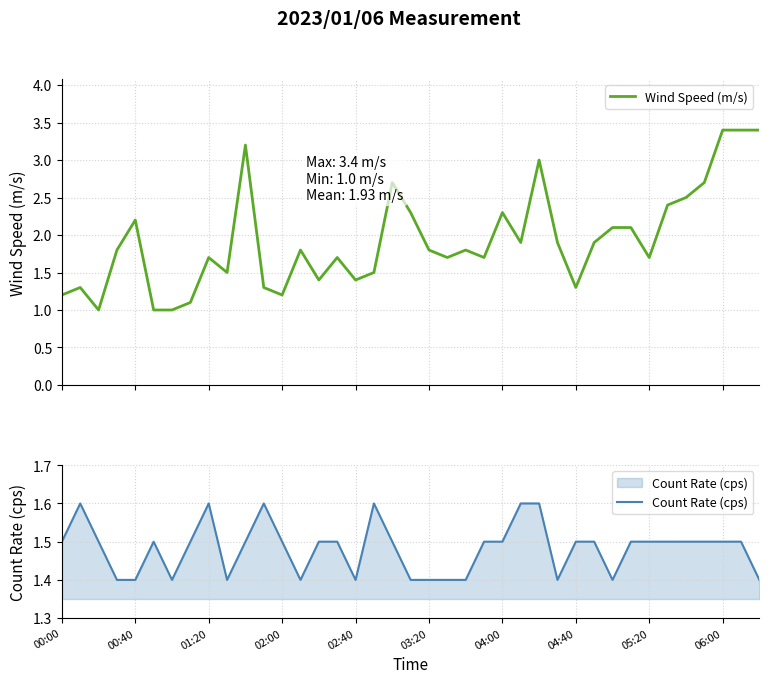

True or false: Count Rate (cps) has more than 1 points higher than both neighbors.

True